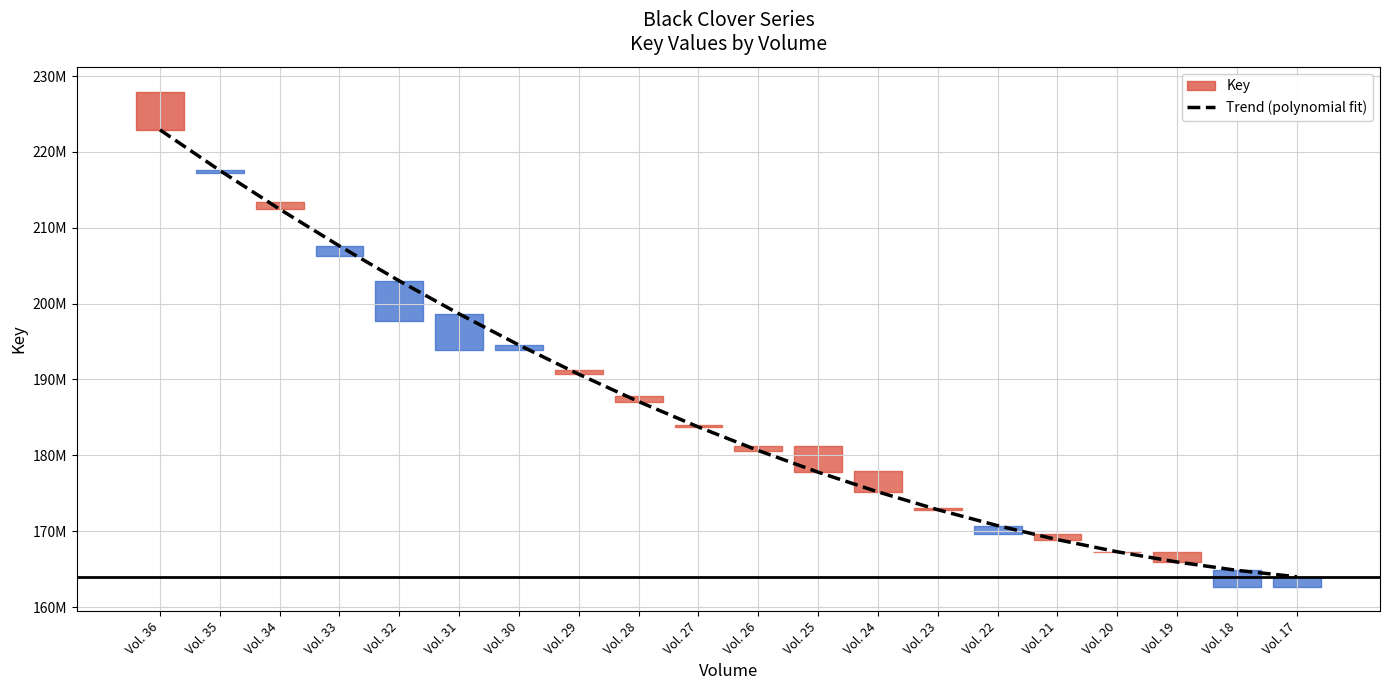

How many data points are above 183734268?

10